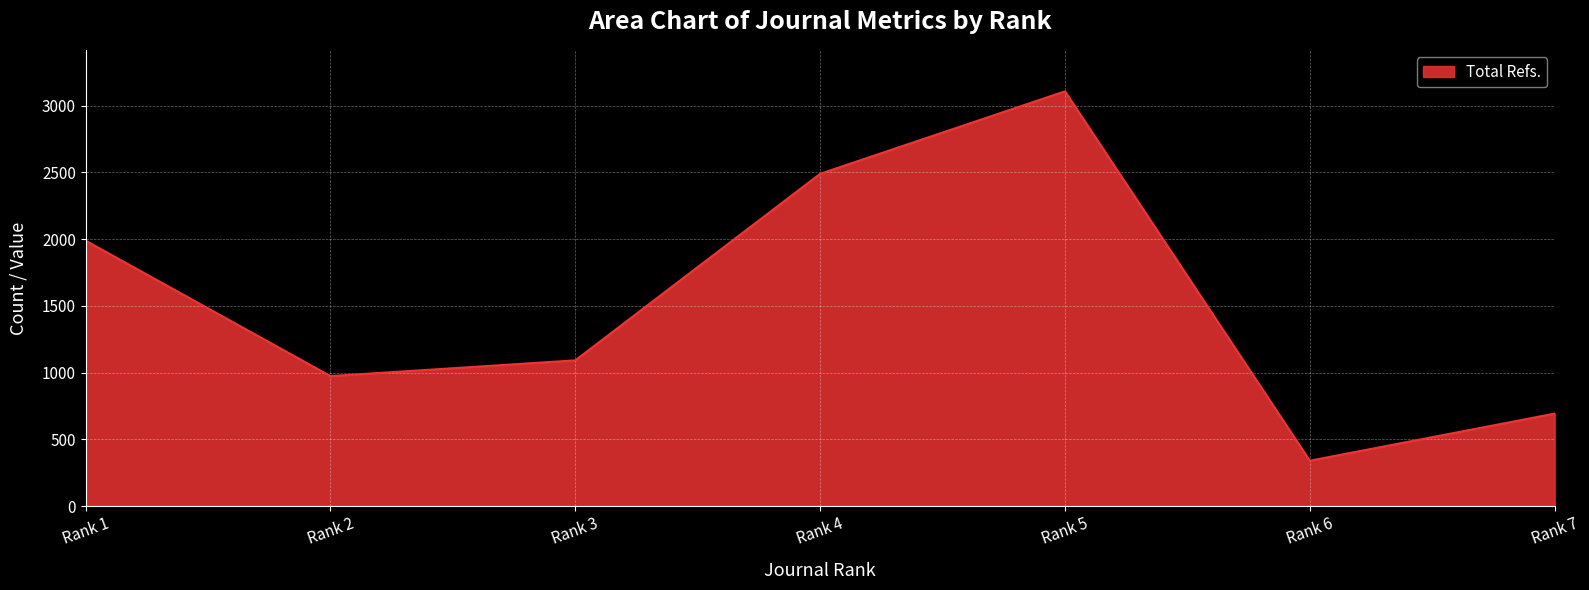

How many series are shown in this chart?

1